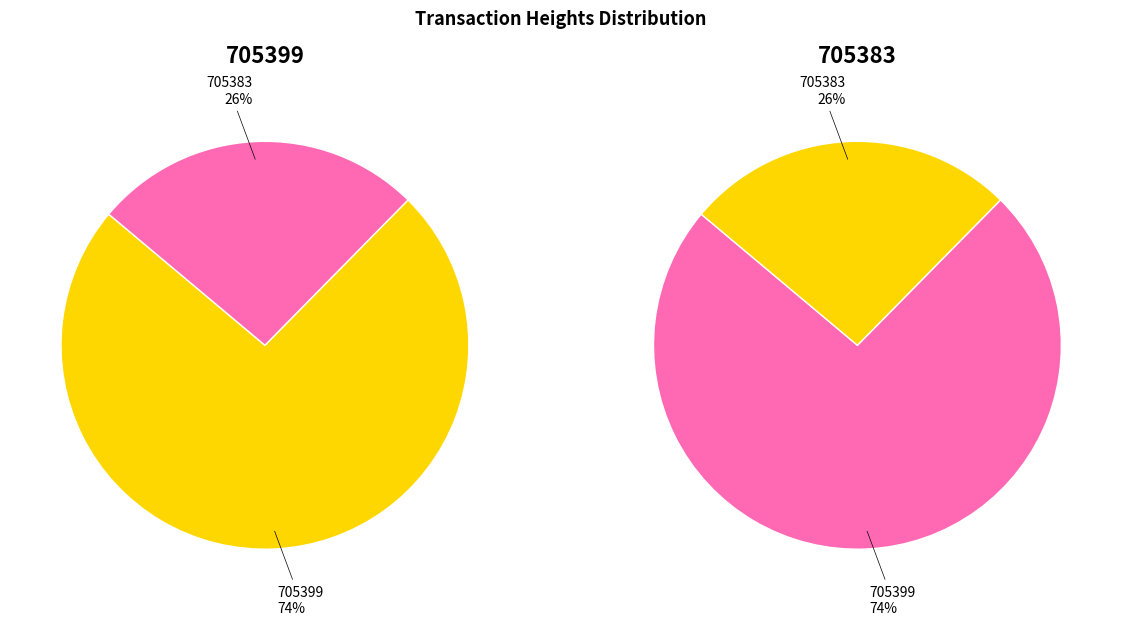

Do 705383 and 705399 together represent more than half of the pie?

Yes